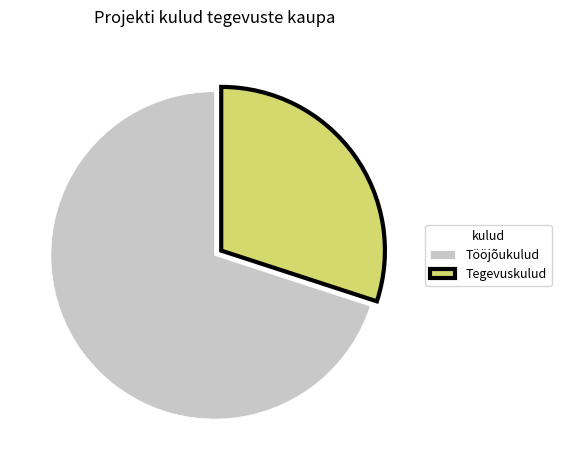

Is the sum of Tööjõukulud and Tegevuskulud greater than half?

Yes